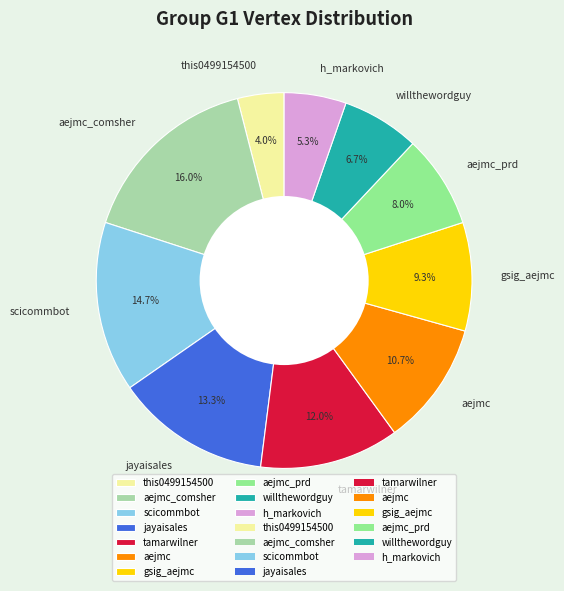

What is the ratio of the value at aejmc_prd to the value at h_markovich?

1.5